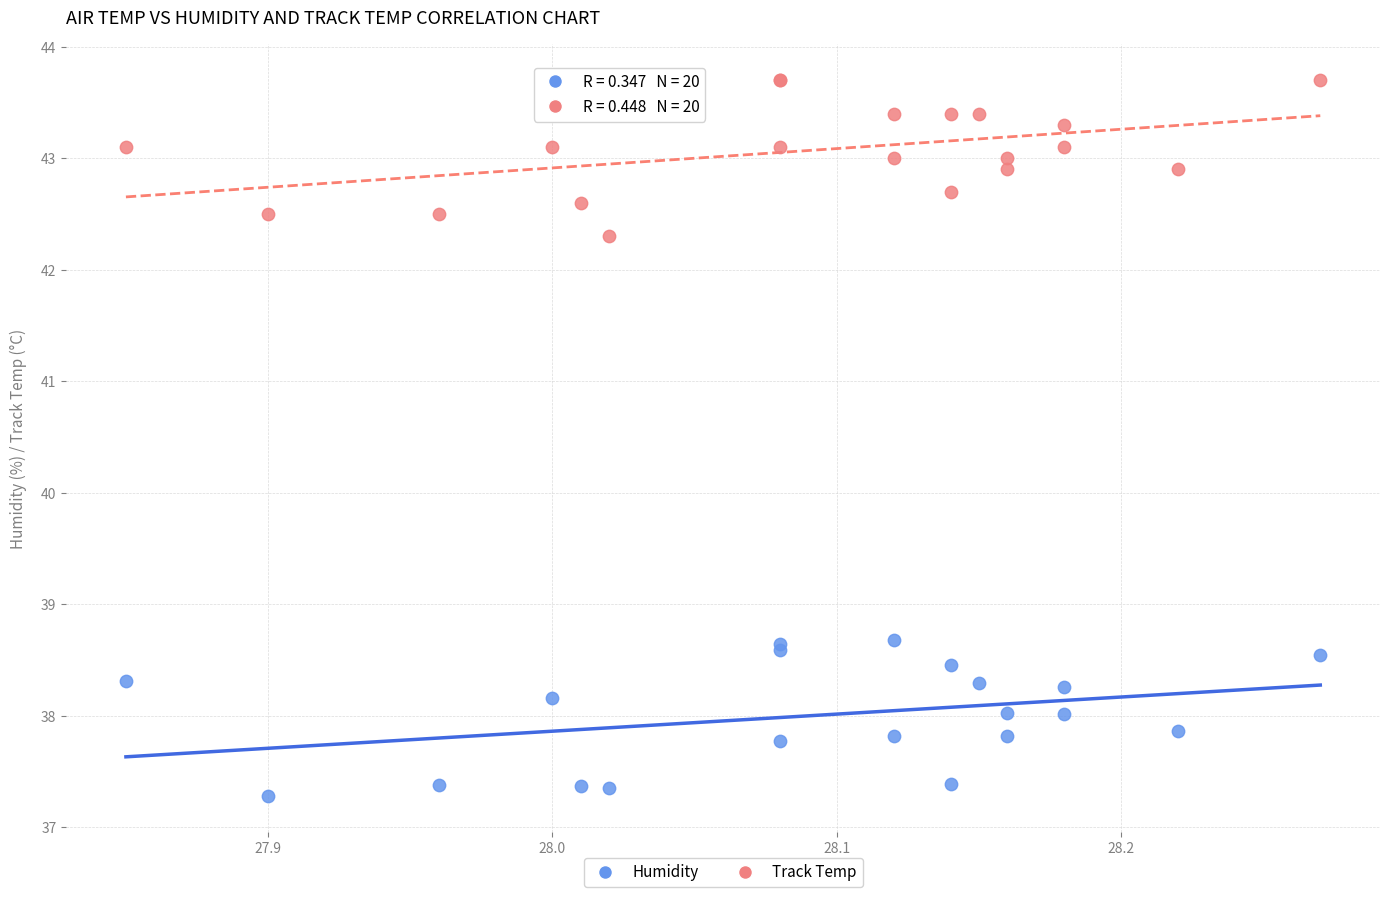

What is the X range (max minus min) for the scatter plot?

0.4